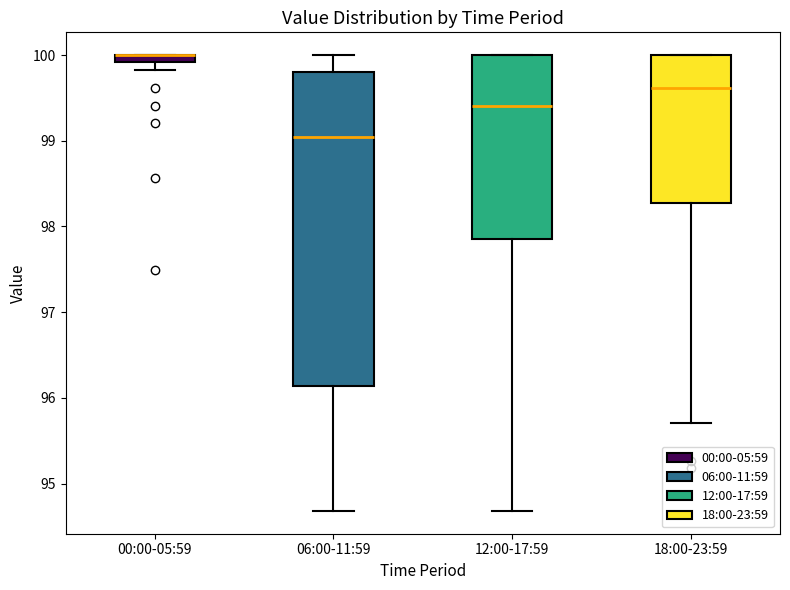

Where is the upper edge of the box for 18:00-23:59 on the y-axis? The values are not printed on the chart, so give them approximately, as read against the axis.

100.0